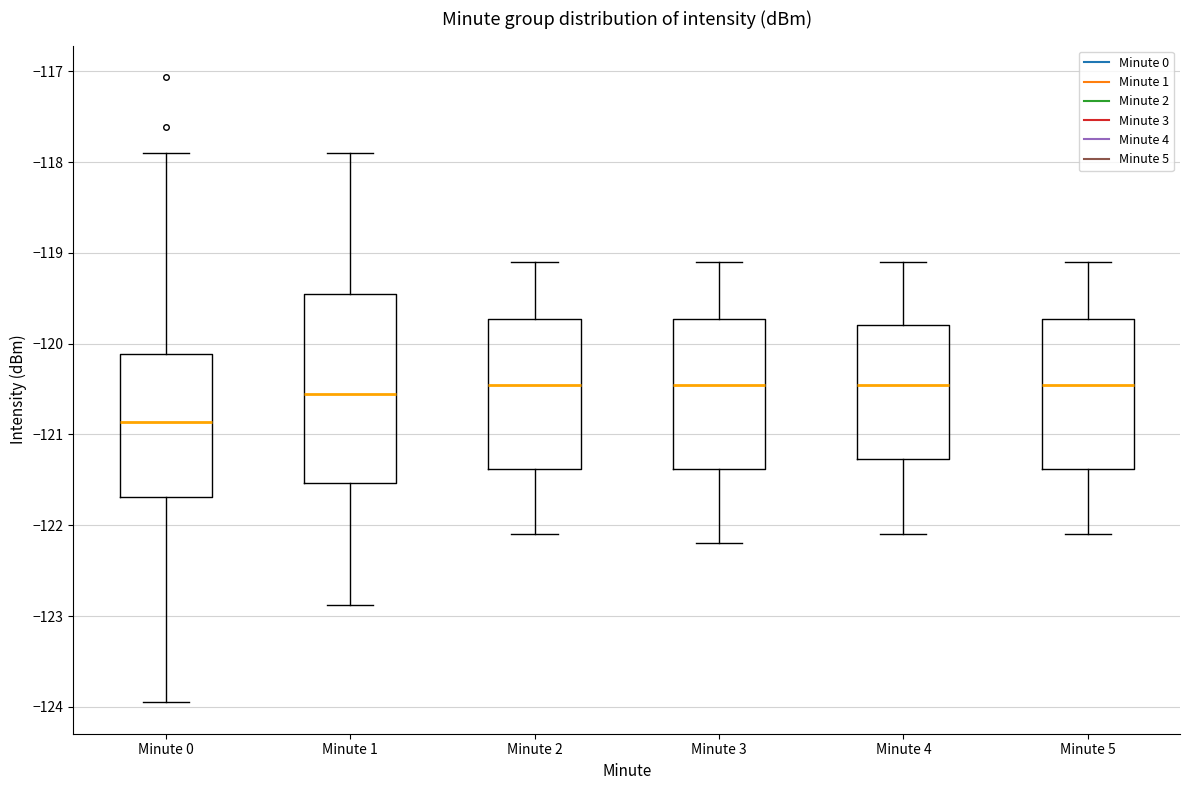

Reading left to right, transcribe this box plot: for each box, give where its median line is, the range the box spans, and where its two whiskers end, as read against the y-axis. The values are not printed on the chart, so give them approximately, as read against the axis.

Minute 0: median -120.9, box -121.7 to -120.1, whiskers -124.0 to -117.9
Minute 1: median -120.5, box -121.5 to -119.4, whiskers -122.9 to -117.9
Minute 2: median -120.4, box -121.4 to -119.7, whiskers -122.1 to -119.1
Minute 3: median -120.4, box -121.4 to -119.7, whiskers -122.2 to -119.1
Minute 4: median -120.4, box -121.3 to -119.8, whiskers -122.1 to -119.1
Minute 5: median -120.4, box -121.4 to -119.7, whiskers -122.1 to -119.1